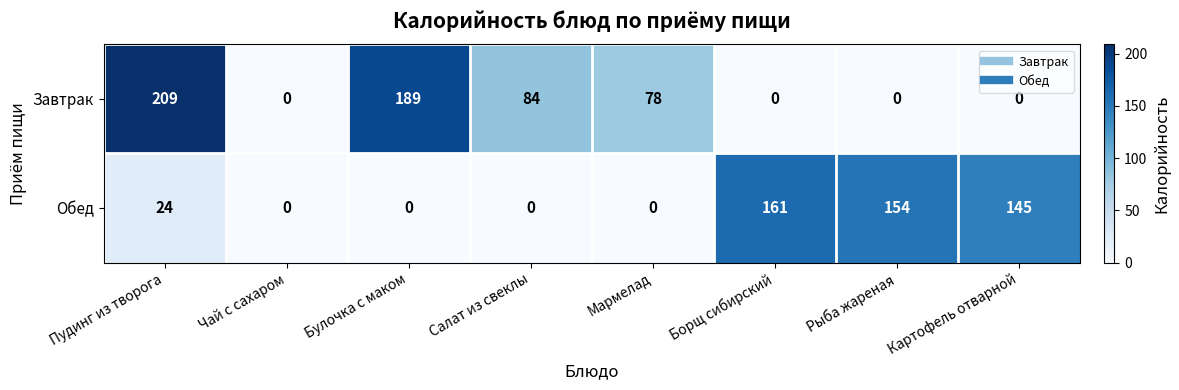

Count the number of data series in this chart.

2